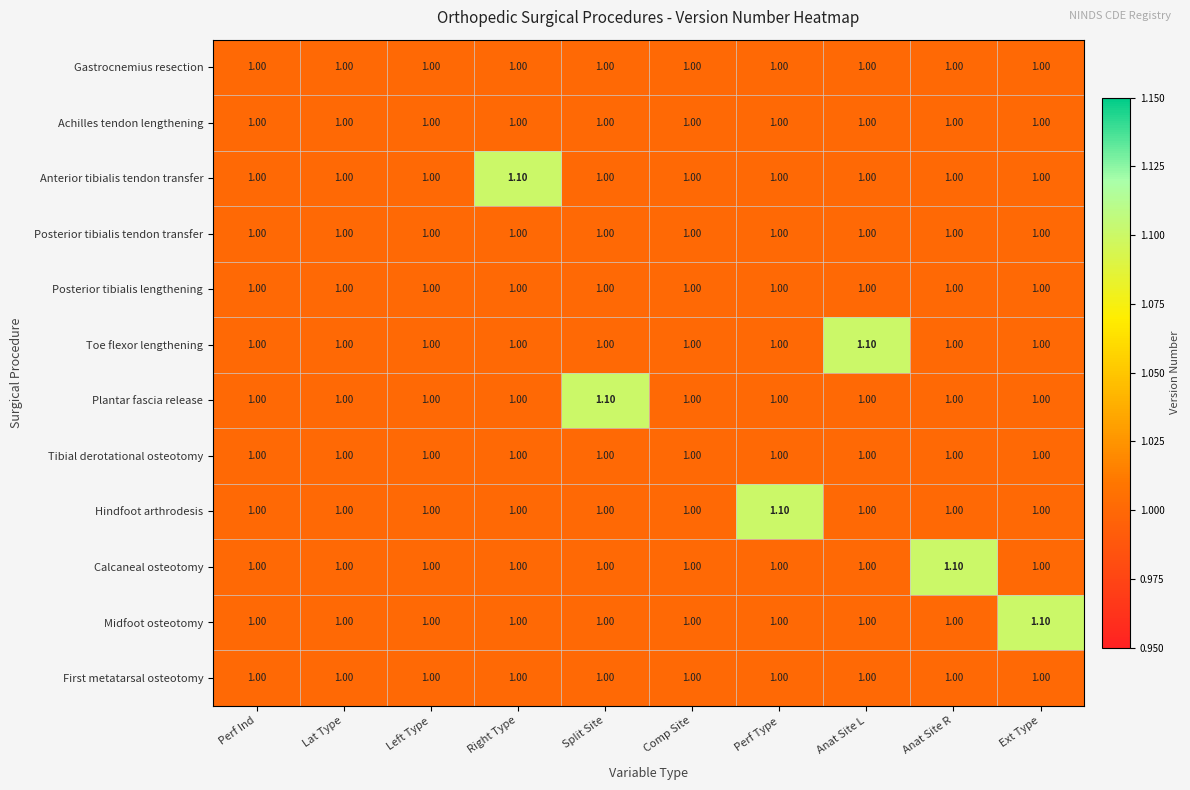

Which series changed the most between Perf Ind and Perf Type?

Hindfoot arthrodesis